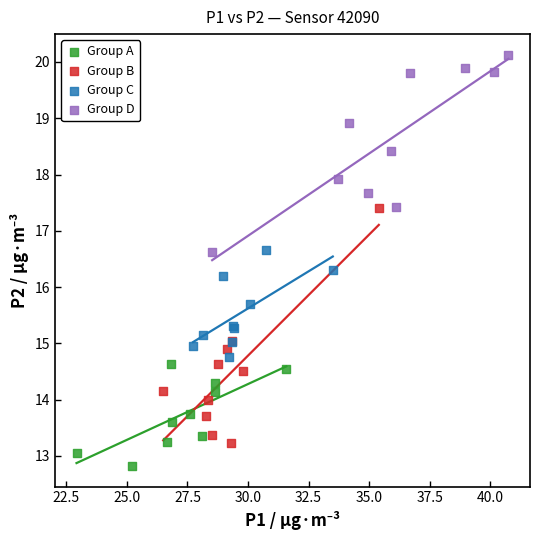

Which series reaches the minimum Y coordinate?

Group A